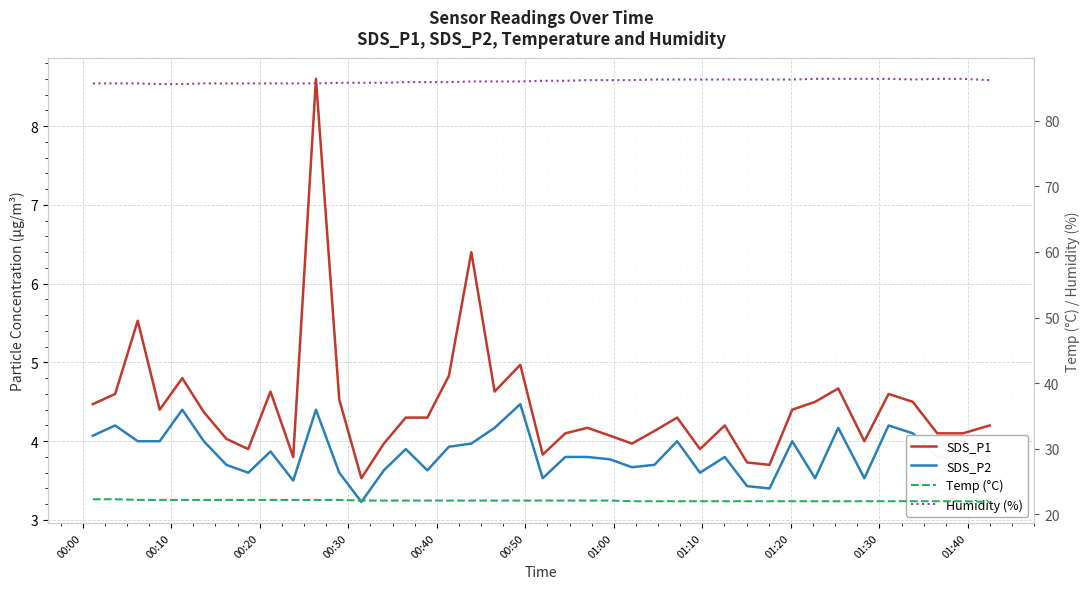

How many Humidity (%) values are between 85 and 86?

20